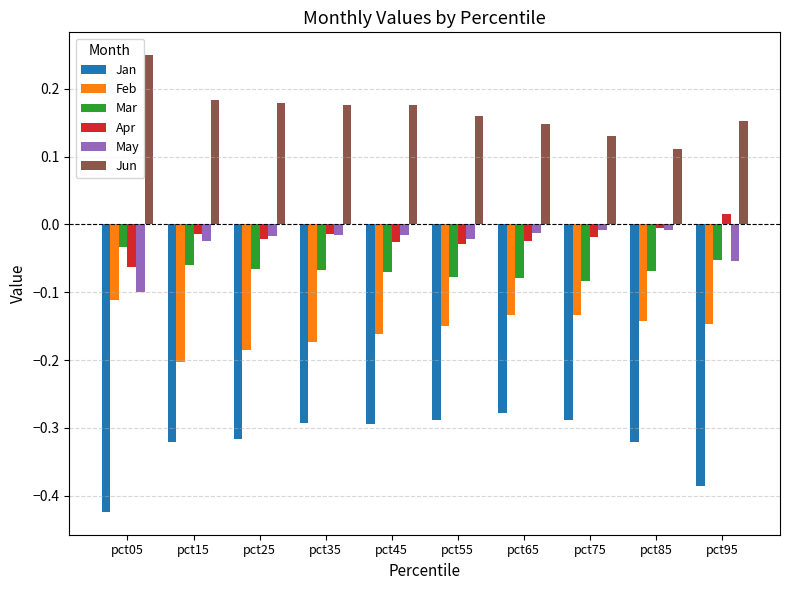

Is the value of Feb at pct25 greater than the value of May at pct45?

No